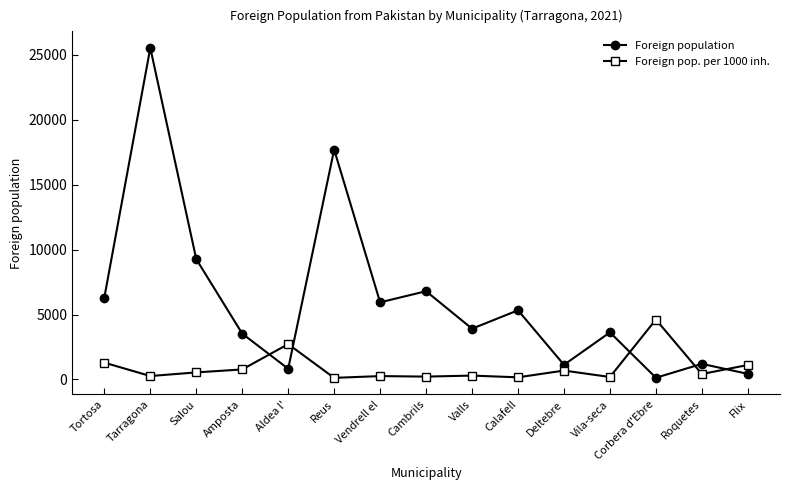

At which label is Foreign pop. per 1000 inh. closest to 2368?

Aldea l'